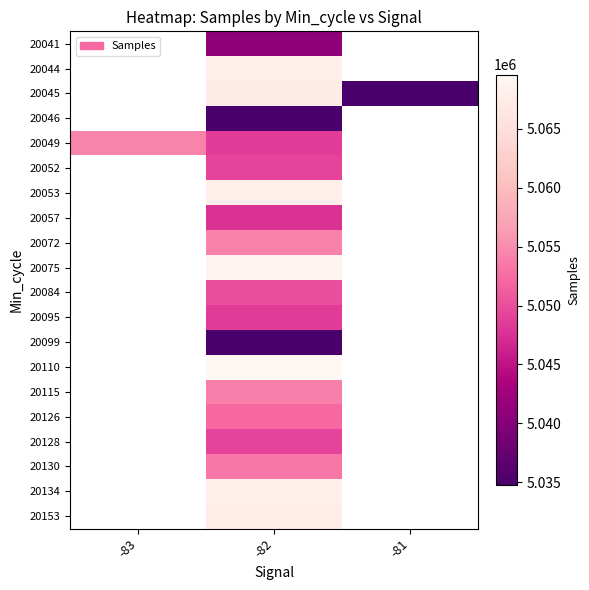

At which category is the sum across all series the highest?

-82